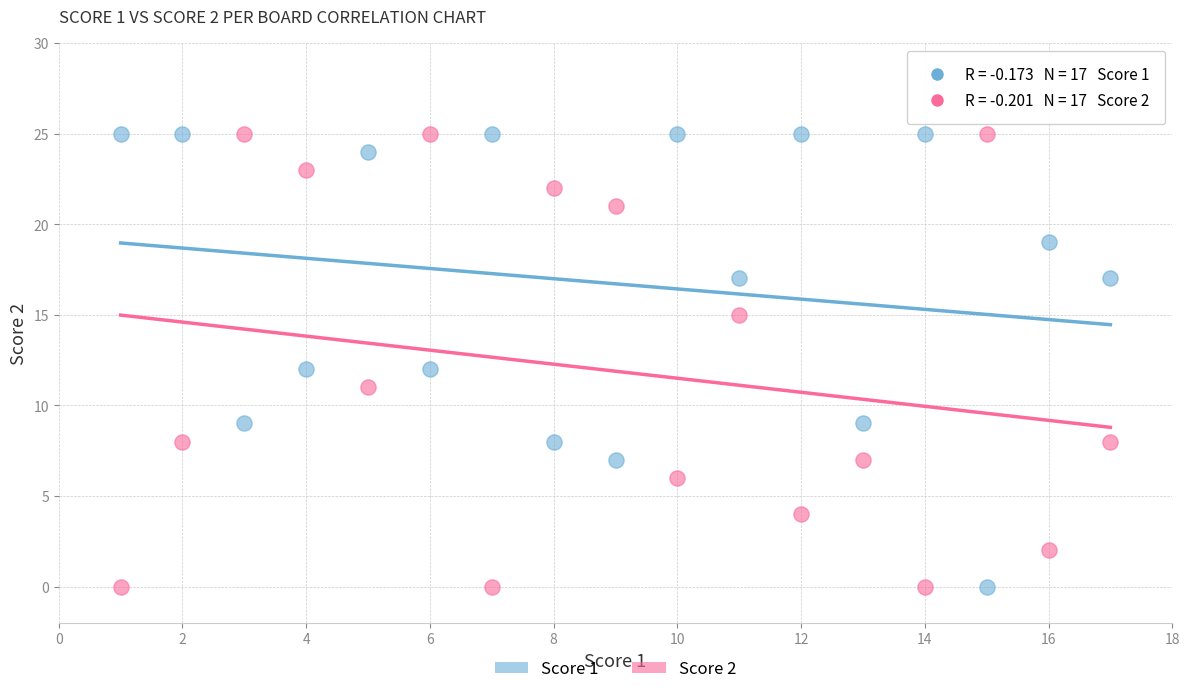

What are all the series names shown in the legend?

Score 1, Score 2